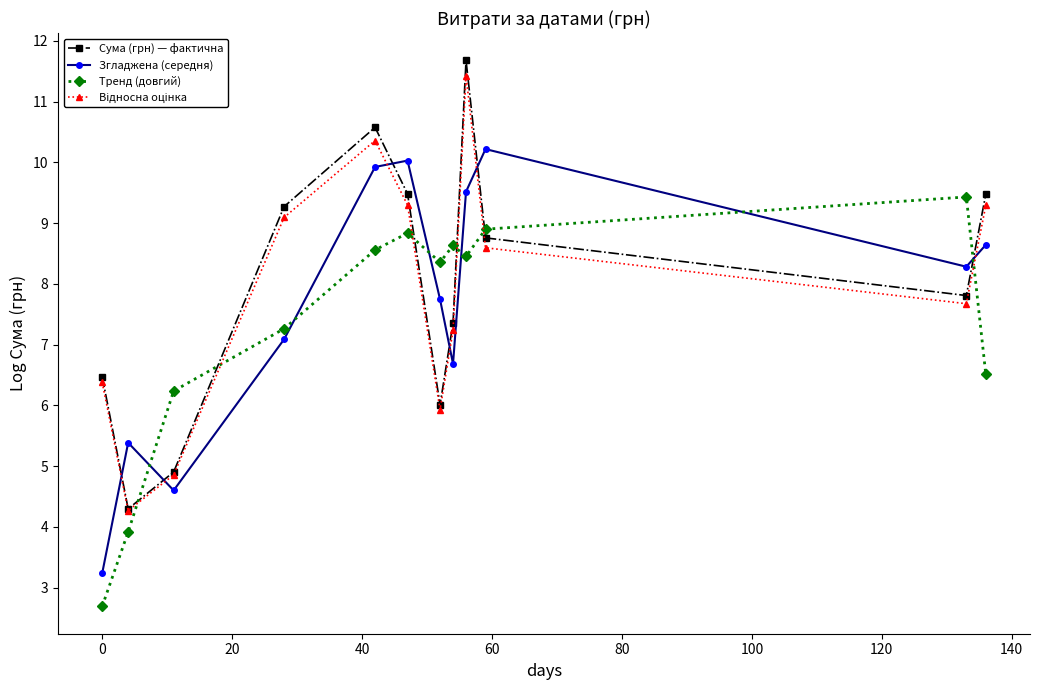

What is the highest value of the Сума (грн) — фактична series?

11.7